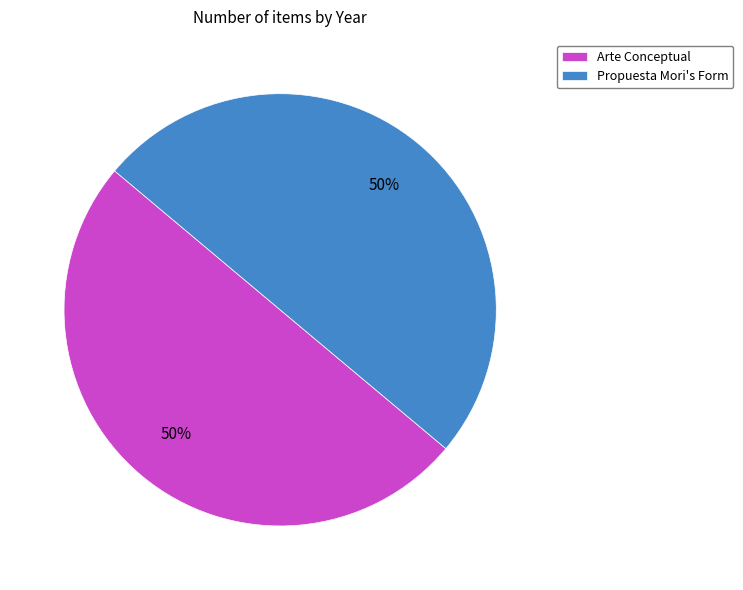

Count the number of slices in the pie.

2